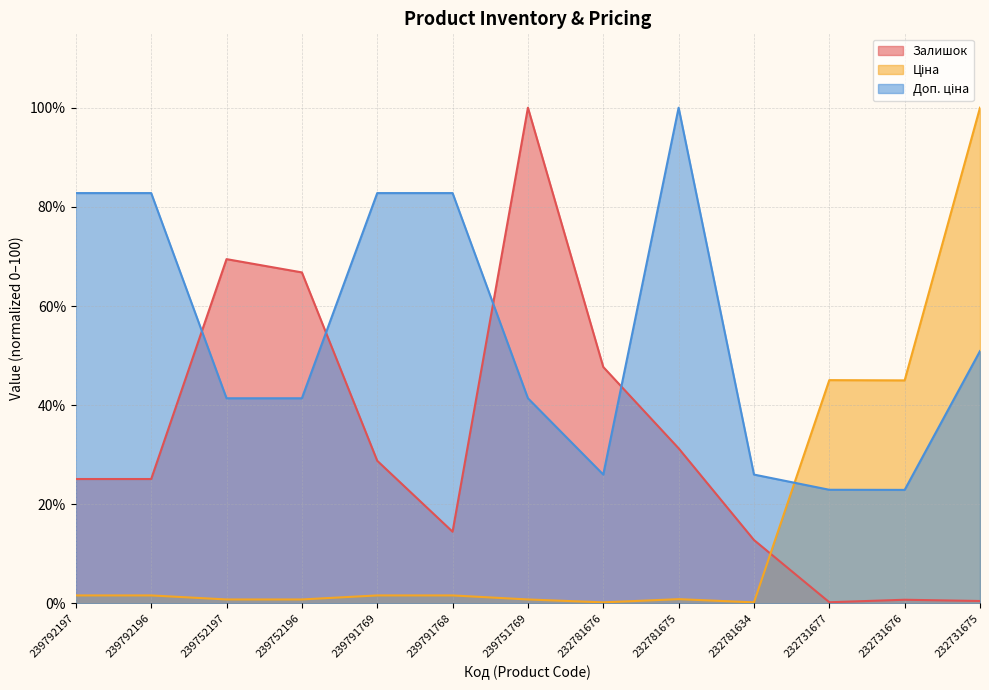

How many data points in Доп. ціна are less than 41?

4